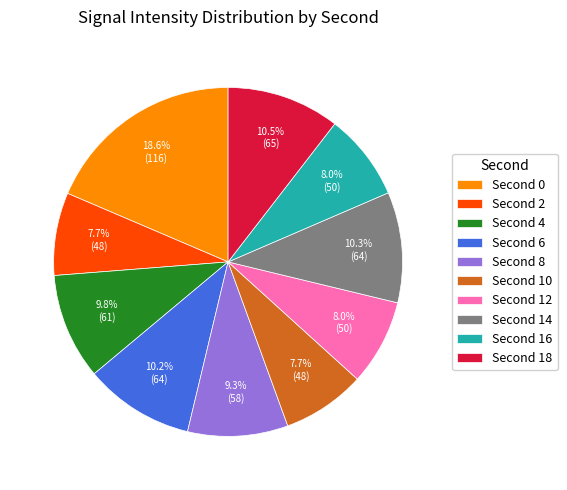

Which slice is the largest?

Second 0